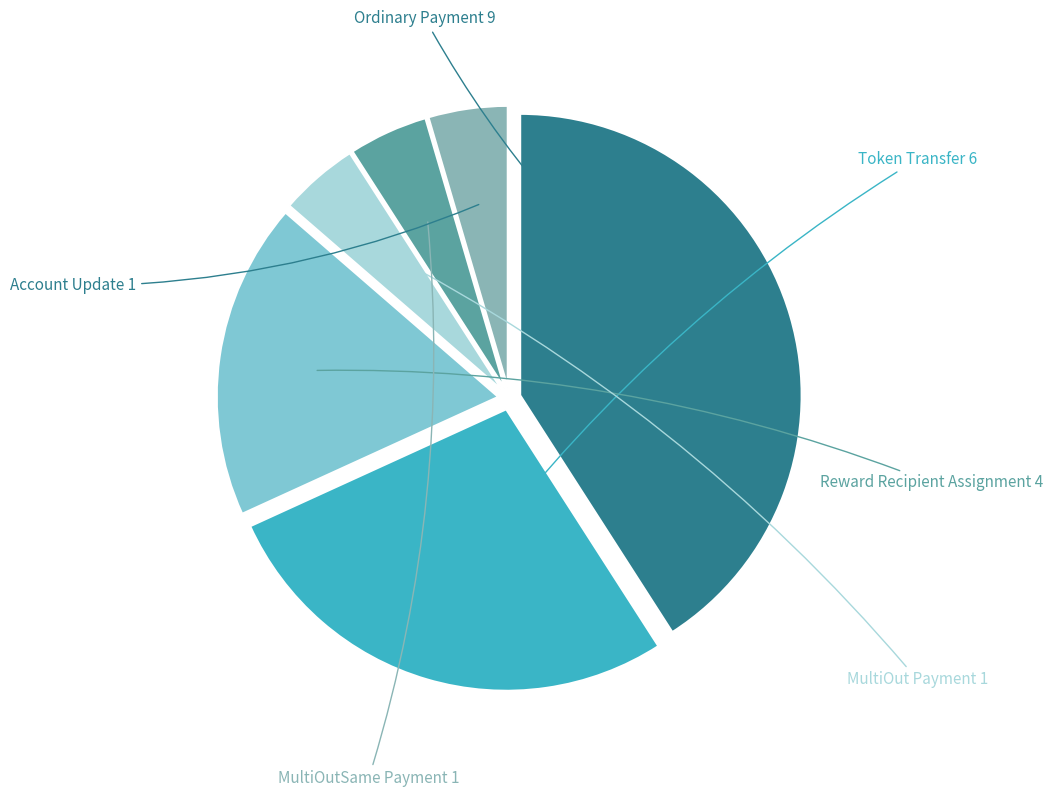

Count the number of slices in the pie.

6